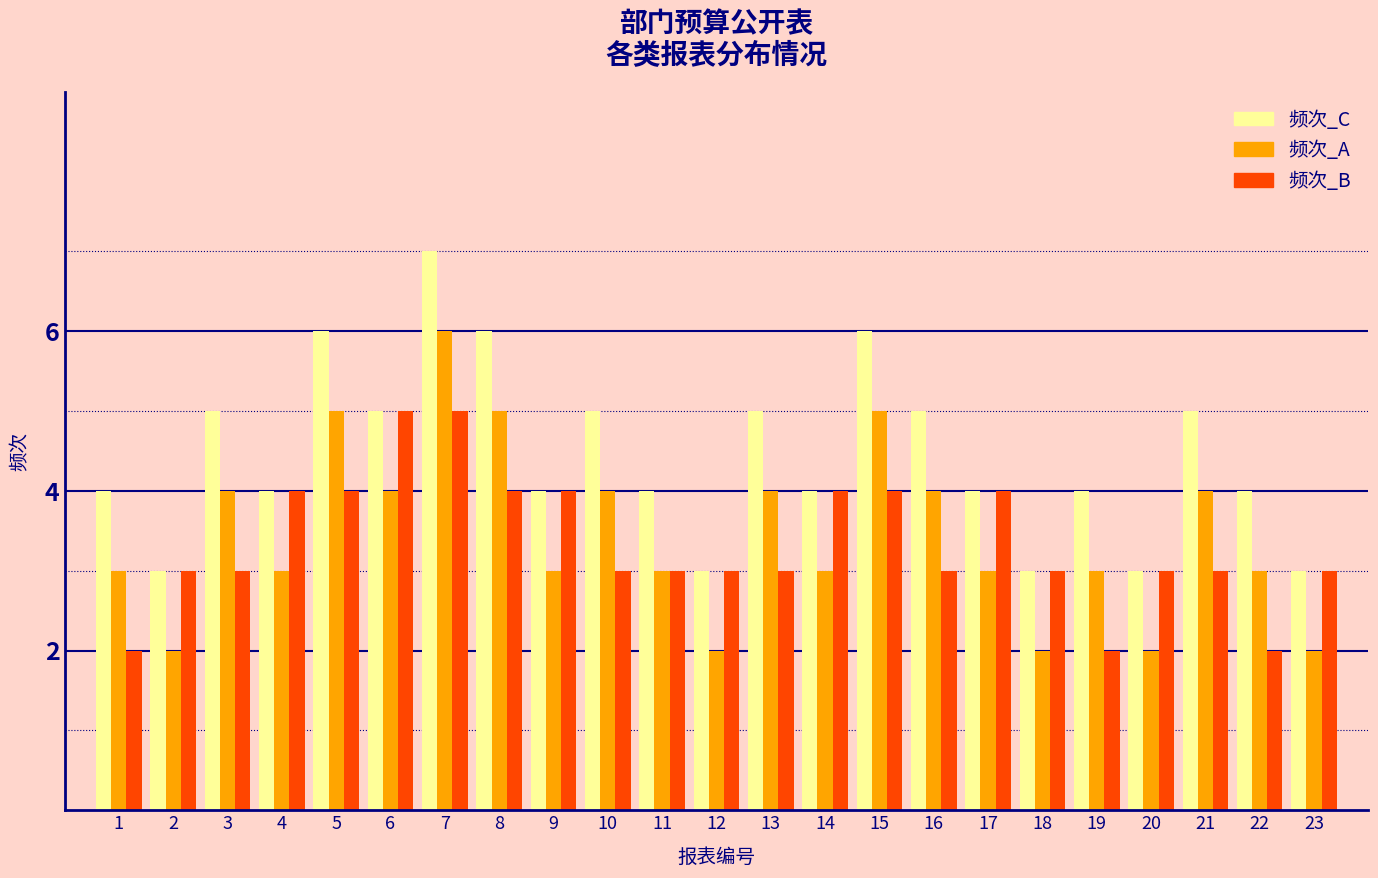

Which category has the highest value in the 频次_C series?

7